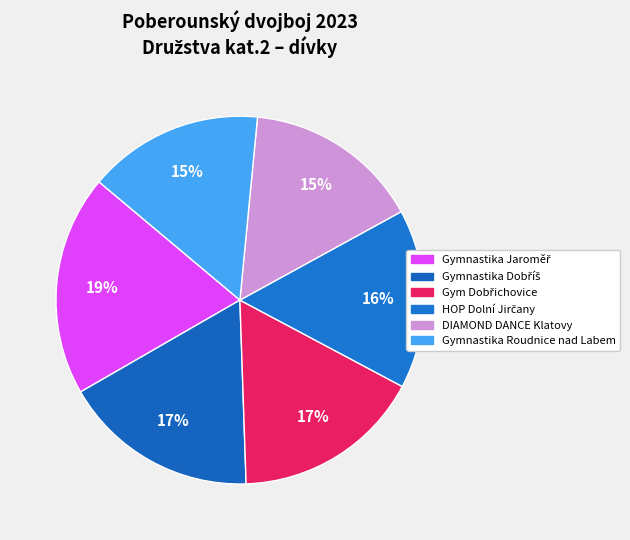

To the nearest percent, what portion does DIAMOND DANCE Klatovy represent?

15%